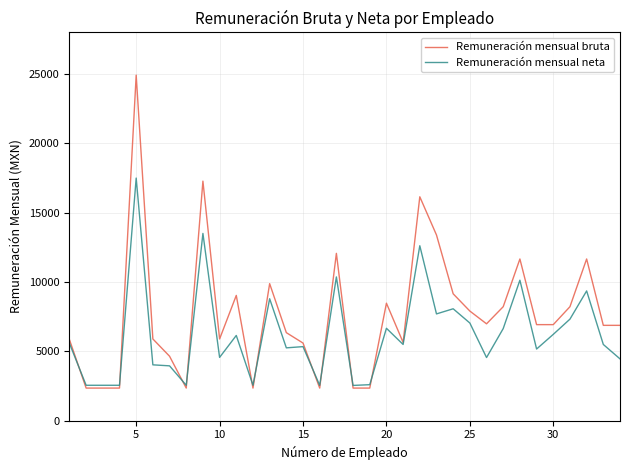

Which series has the widest spread of values?

Remuneración mensual bruta